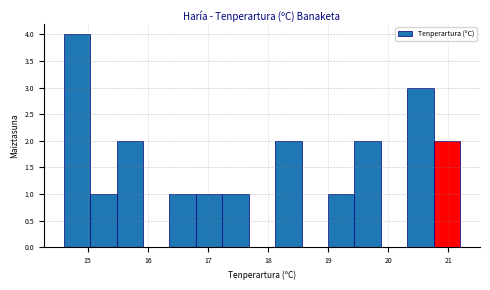

Reading left to right, transcribe this chart: for each bar, give the range it covers on the x-axis and its height. Neither the bar edges nor the heights are printed on the chart, so give them approximately, as read against the axes.

14.60 to 15.04: 4
15.04 to 15.48: 1
15.48 to 15.92: 2
15.92 to 16.36: 0
16.36 to 16.80: 1
16.80 to 17.24: 1
17.24 to 17.68: 1
17.68 to 18.12: 0
18.12 to 18.56: 2
18.56 to 19.00: 0
19.00 to 19.44: 1
19.44 to 19.88: 2
19.88 to 20.32: 0
20.32 to 20.76: 3
20.76 to 21.20: 2